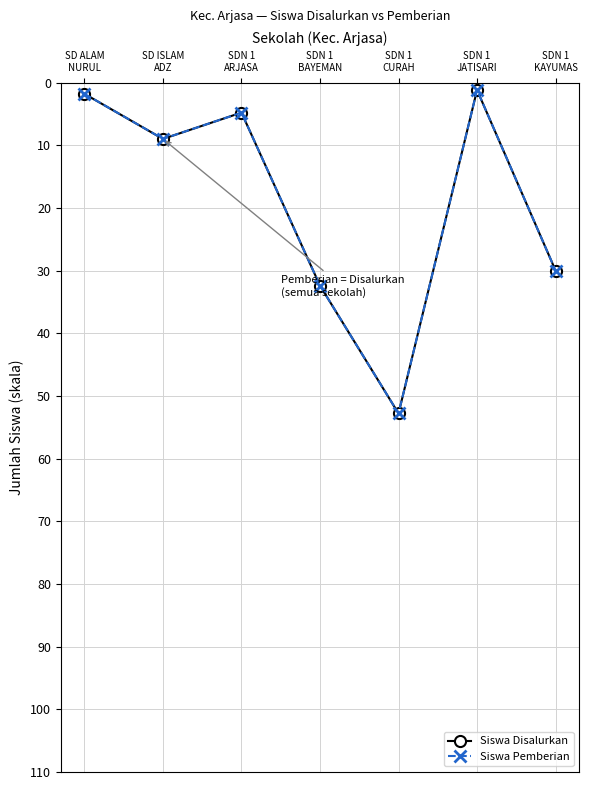

Read the Siswa Pemberian value at SD ALAM
NURUL.

1.8